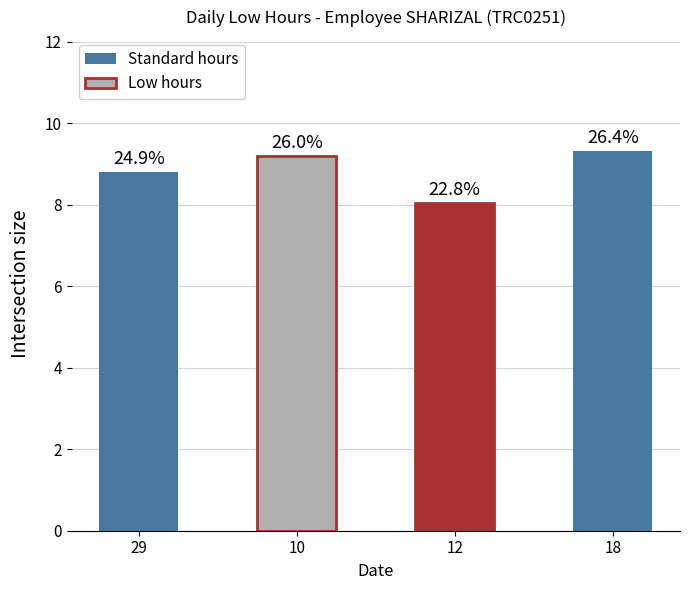

What is the change in value from 29 to 10?

+0.4